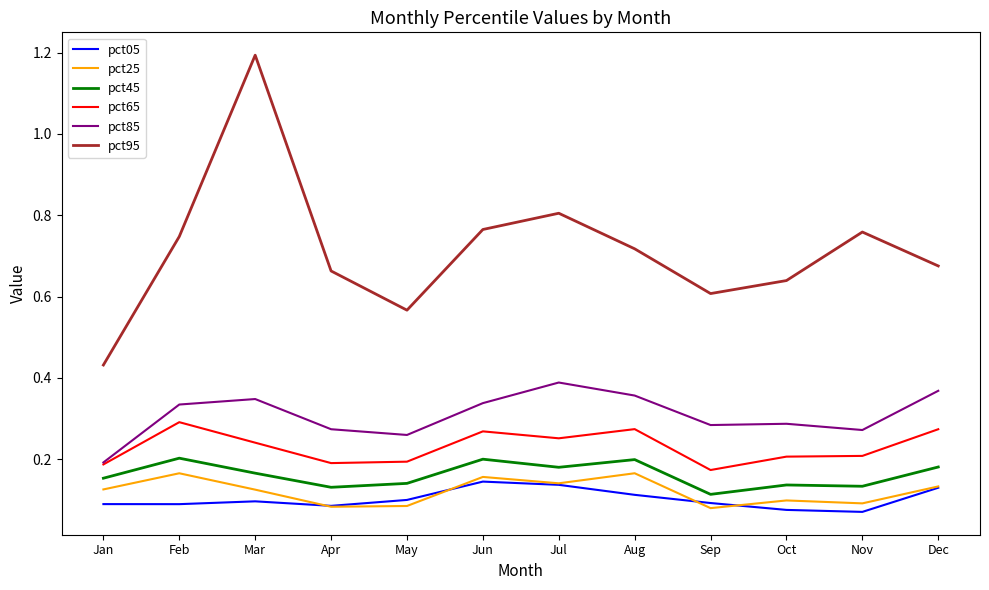

Which series has the largest total across all categories?

pct95